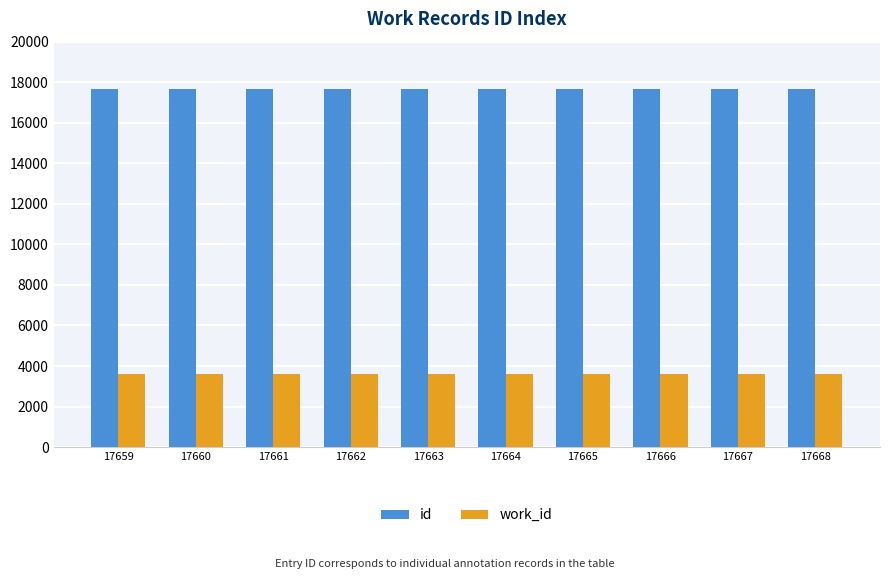

Rank the series by their average value, from highest to lowest.

id, work_id